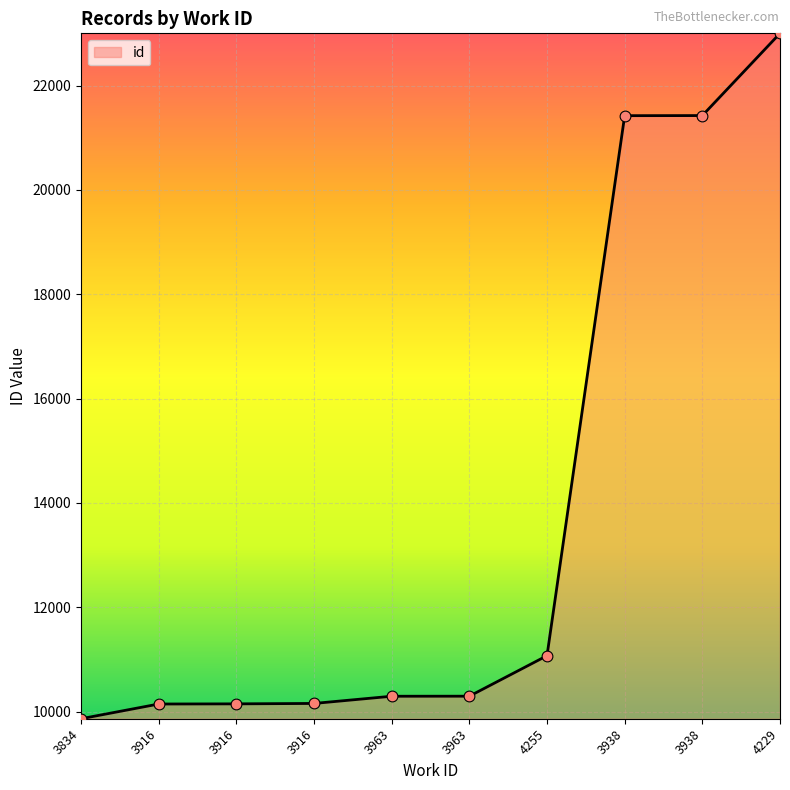

How many lines are shown in the chart?

1